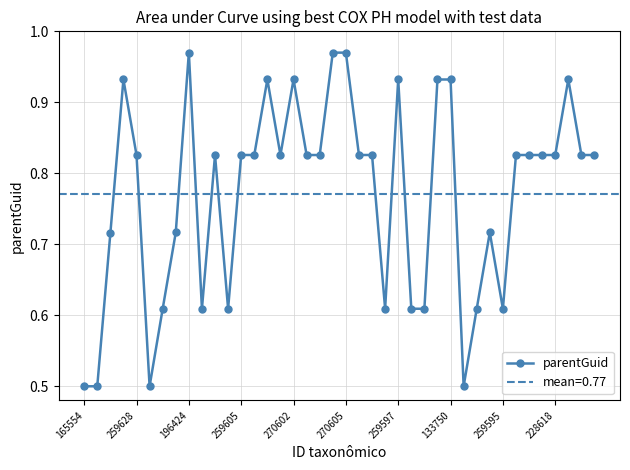

How many lines are shown in the chart?

1